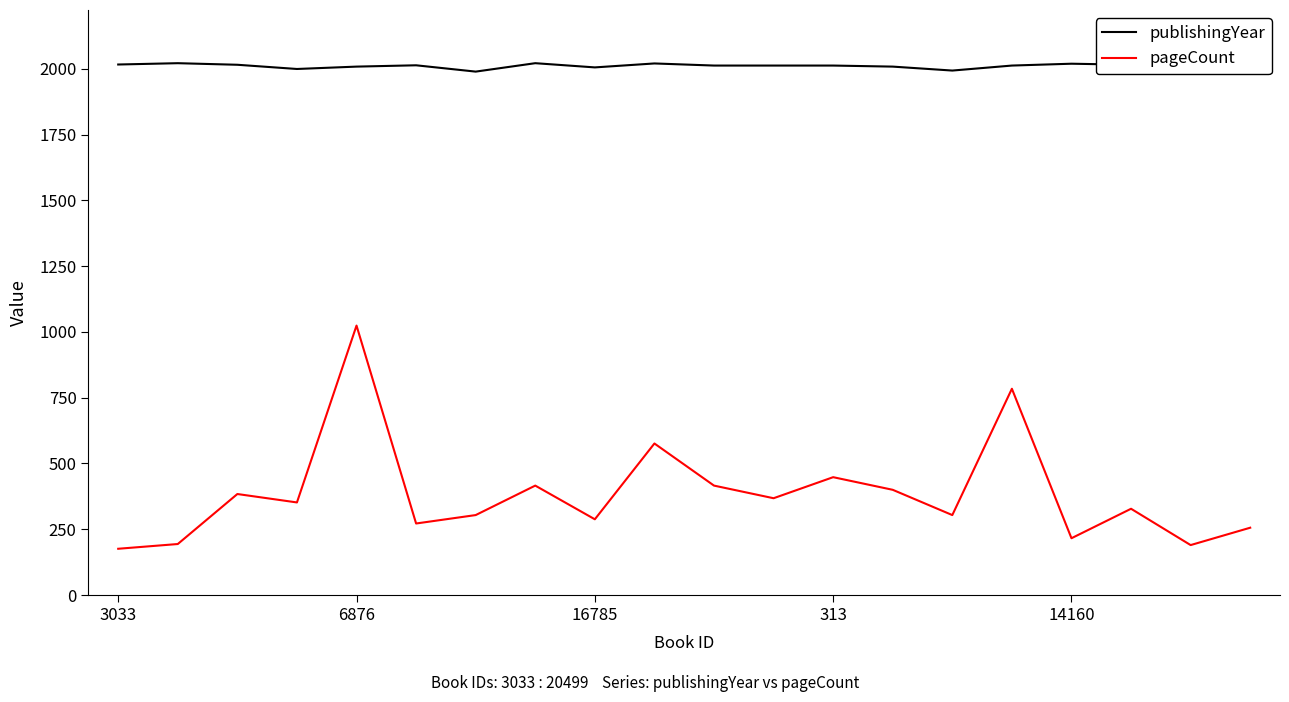

True or false: publishingYear and pageCount cross at least once.

False